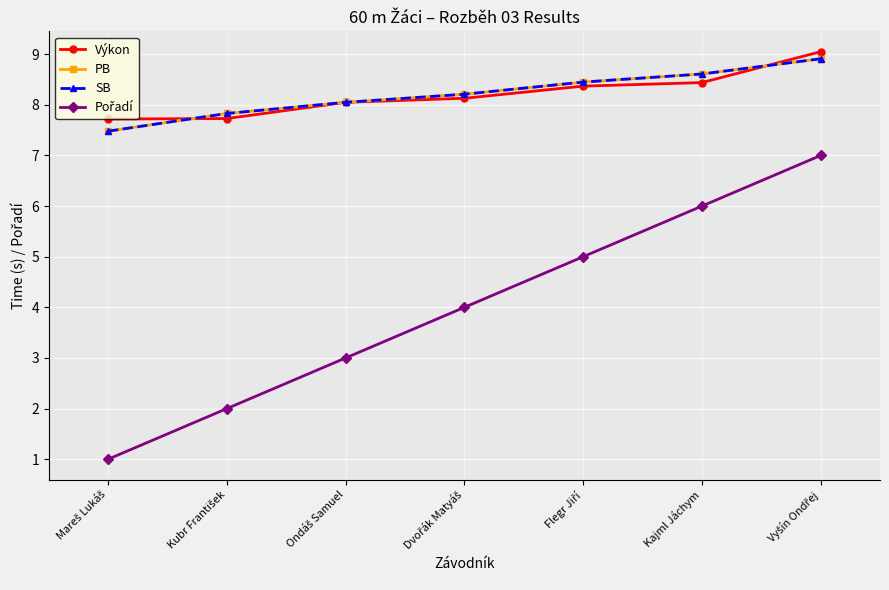

Does the chart have visible grid lines?

Yes